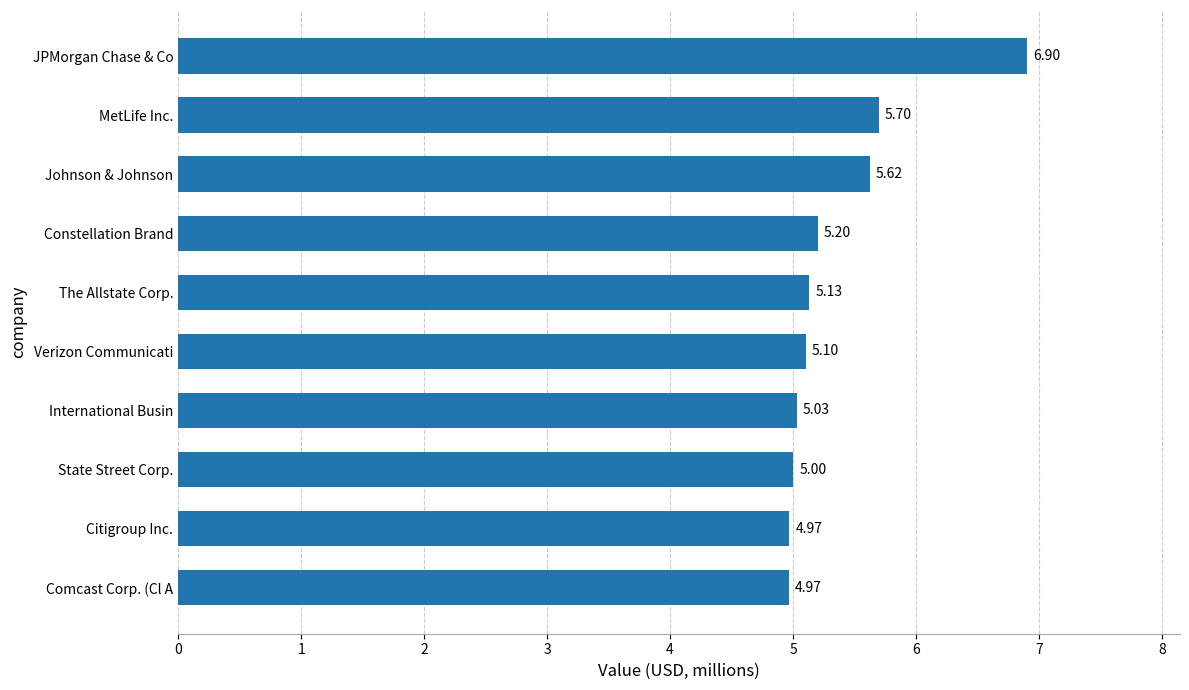

Between Constellation Brand and The Allstate Corp., which is larger?

Constellation Brand